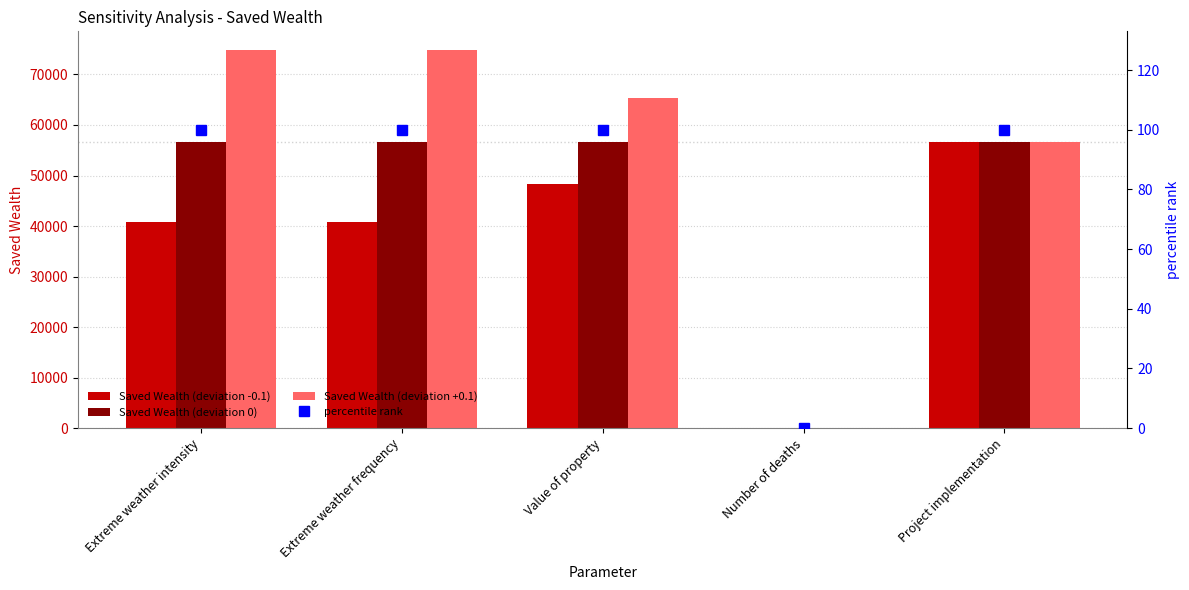

Is the value of percentile rank at Project implementation greater than the value of Saved Wealth (deviation +0.1) at Value of property?

No